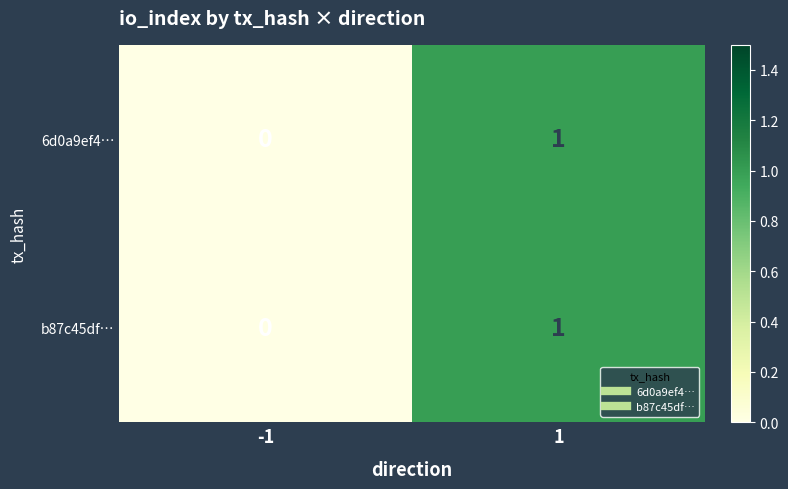

Is it true that 6d0a9ef4… equals 0 at -1?

True